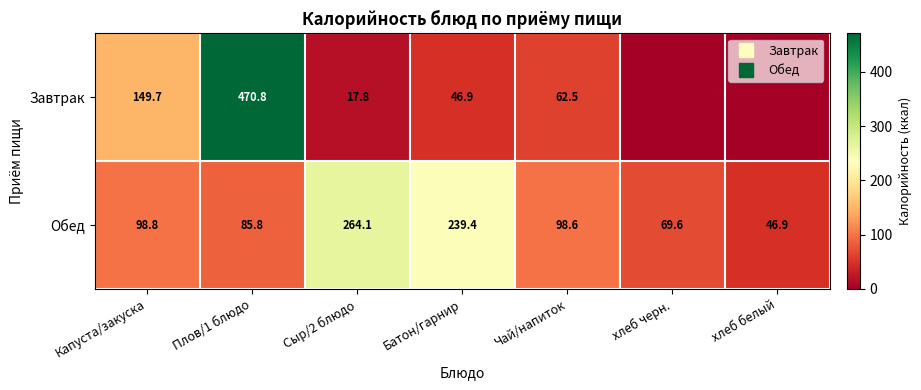

Which label corresponds to the smallest value in the chart?

хлеб черн.